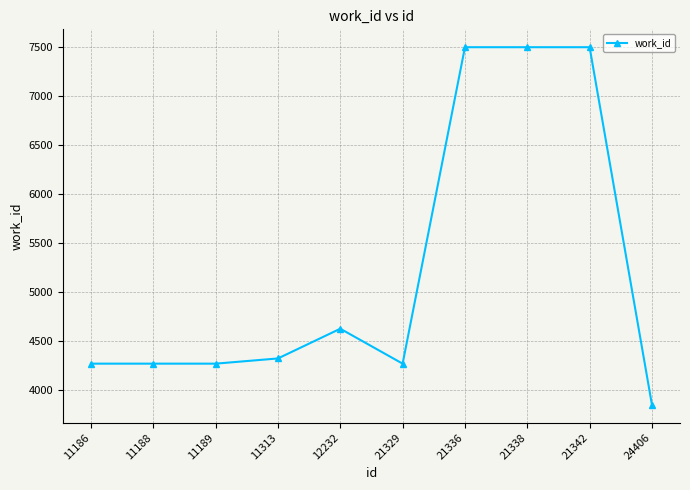

What is the value of the 7th point from the left?

7497